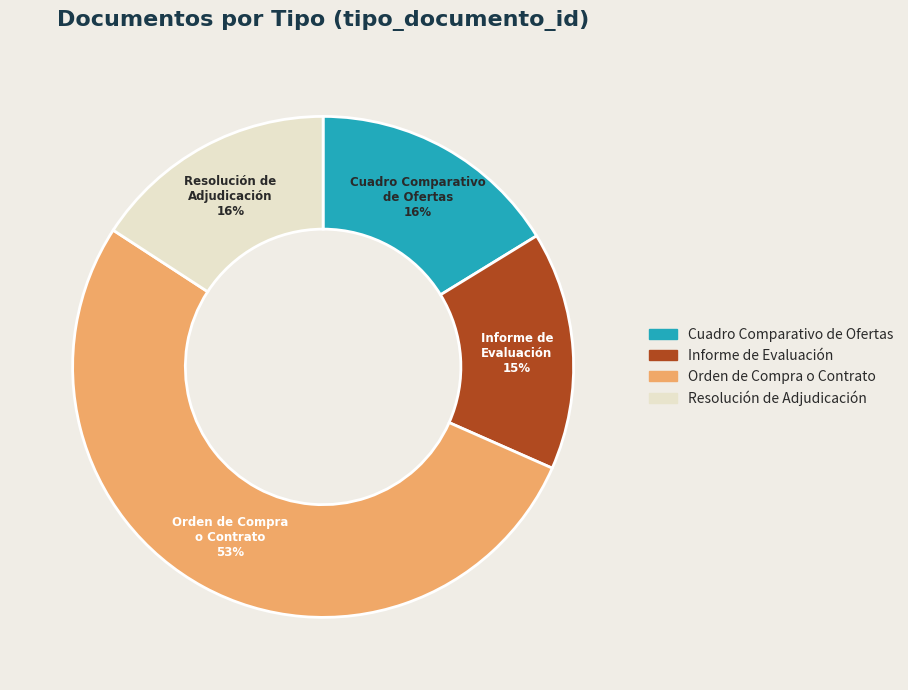

Does Informe de Evaluación account for over 50% of the chart?

No